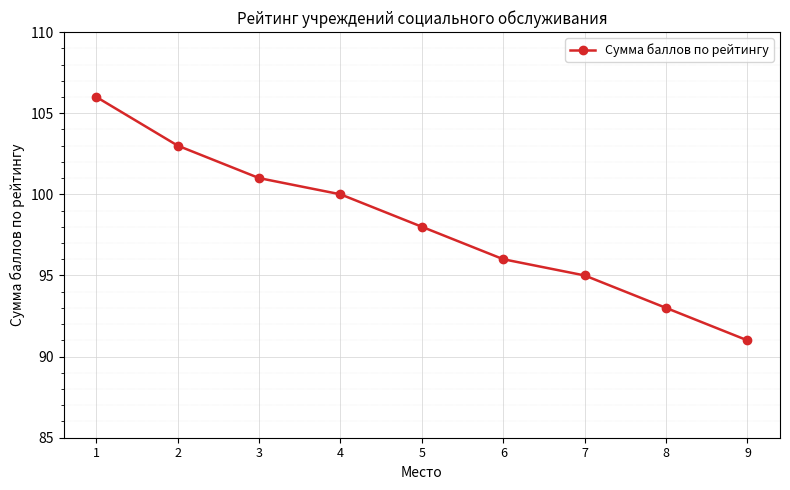

Is it true that the value at 9 is 91?

True